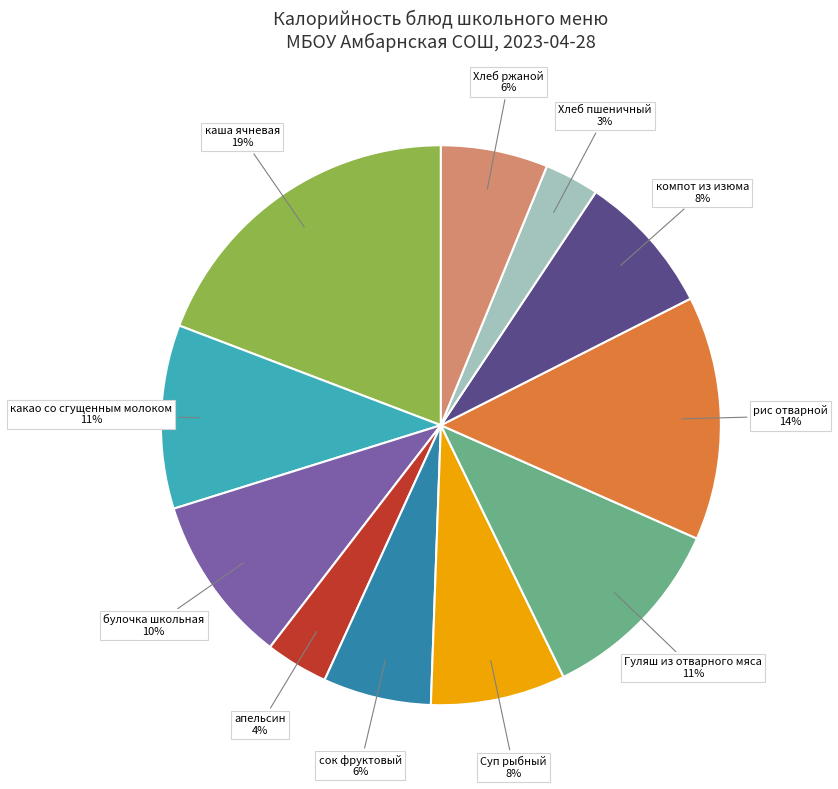

To the nearest percent, what is the average slice percentage?

9%